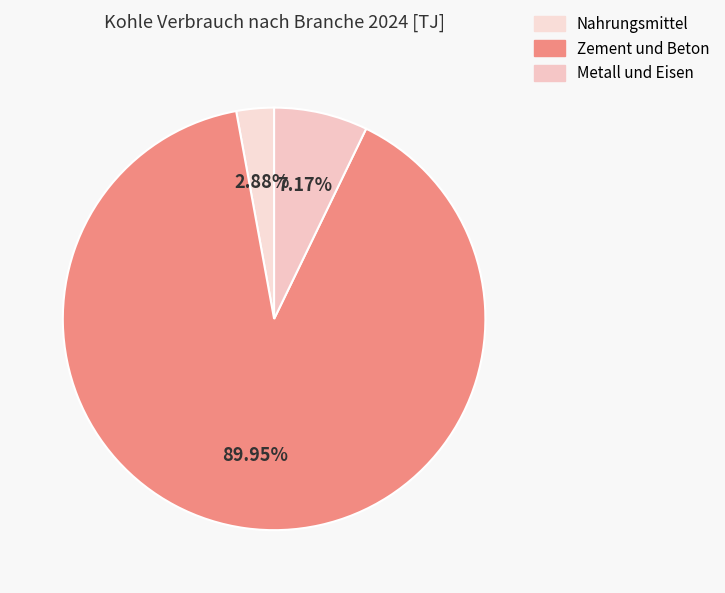

Do Zement und Beton and Nahrungsmittel together represent more than half of the pie?

Yes